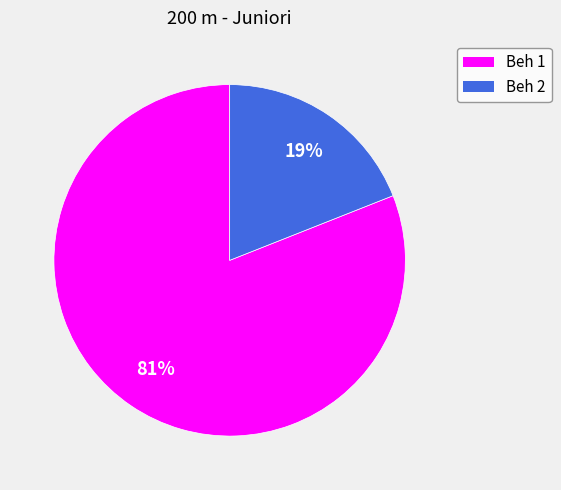

Is there a majority slice in this chart?

Yes